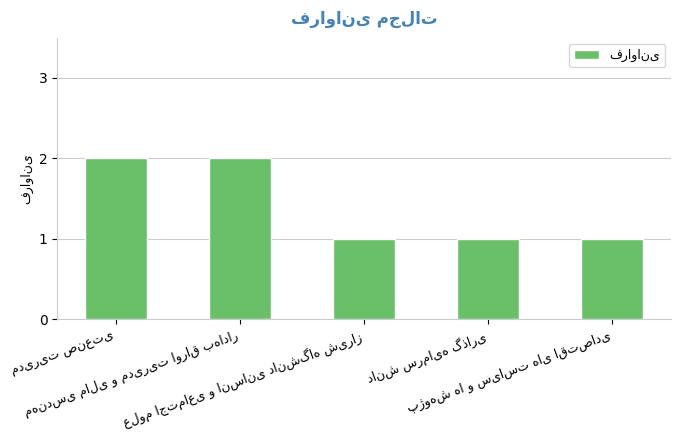

What is the sum of all values?

7